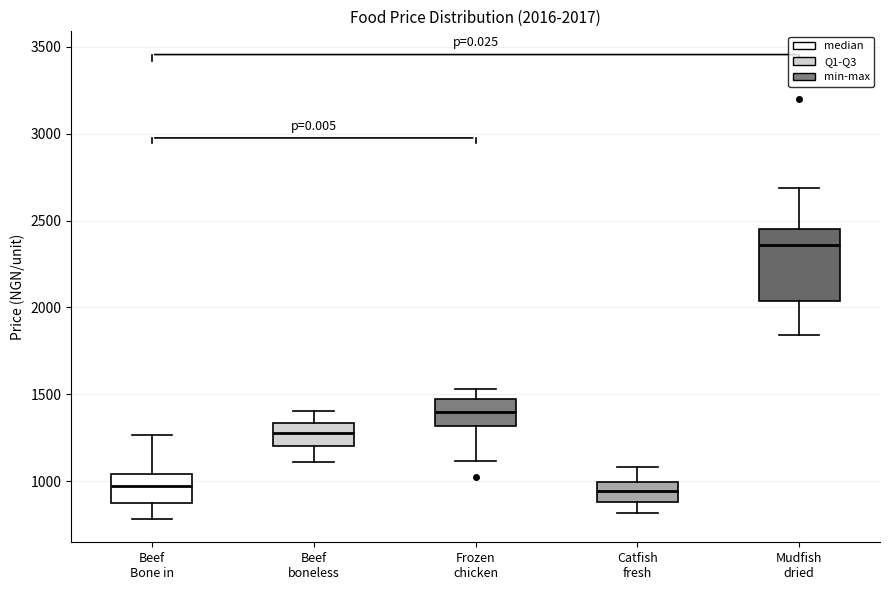

Which box's median line is the highest?

Mudfish dried